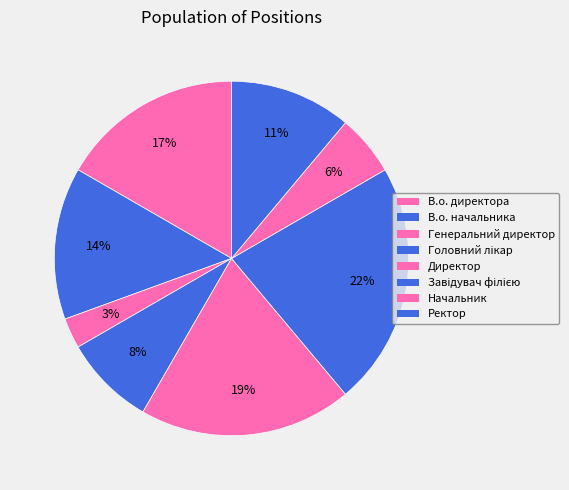

How many segments does this pie chart have?

8